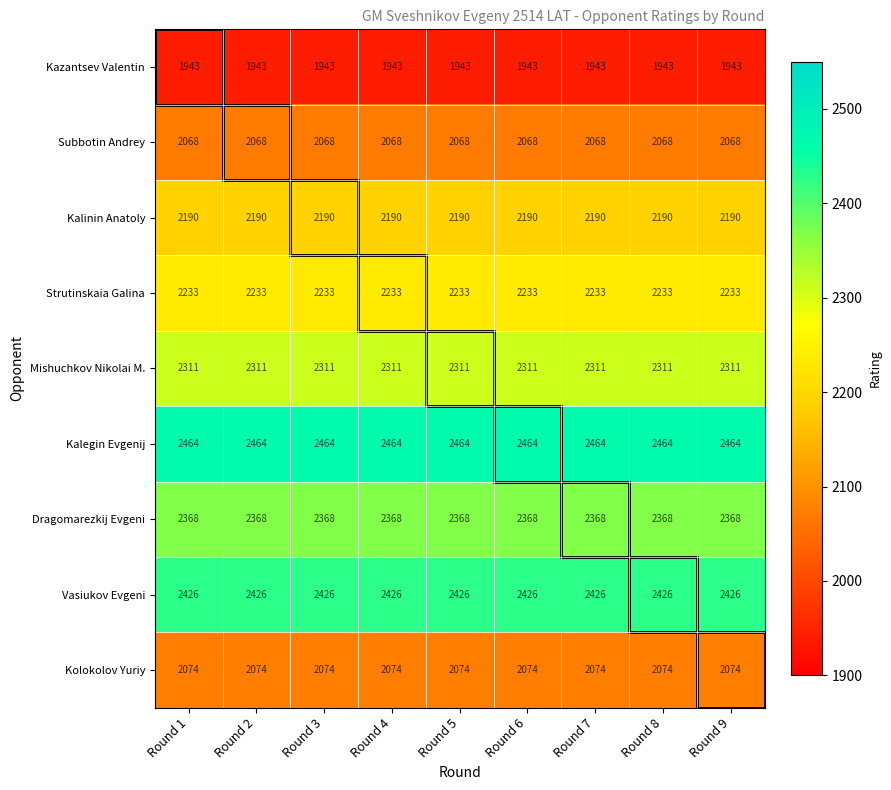

Rank the series by their maximum value, from highest to lowest.

Kalegin Evgenij, Vasiukov Evgeni, Dragomarezkij Evgeni, Mishuchkov Nikolai M., Strutinskaia Galina, Kalinin Anatoly, Kolokolov Yuriy, Subbotin Andrey, Kazantsev Valentin